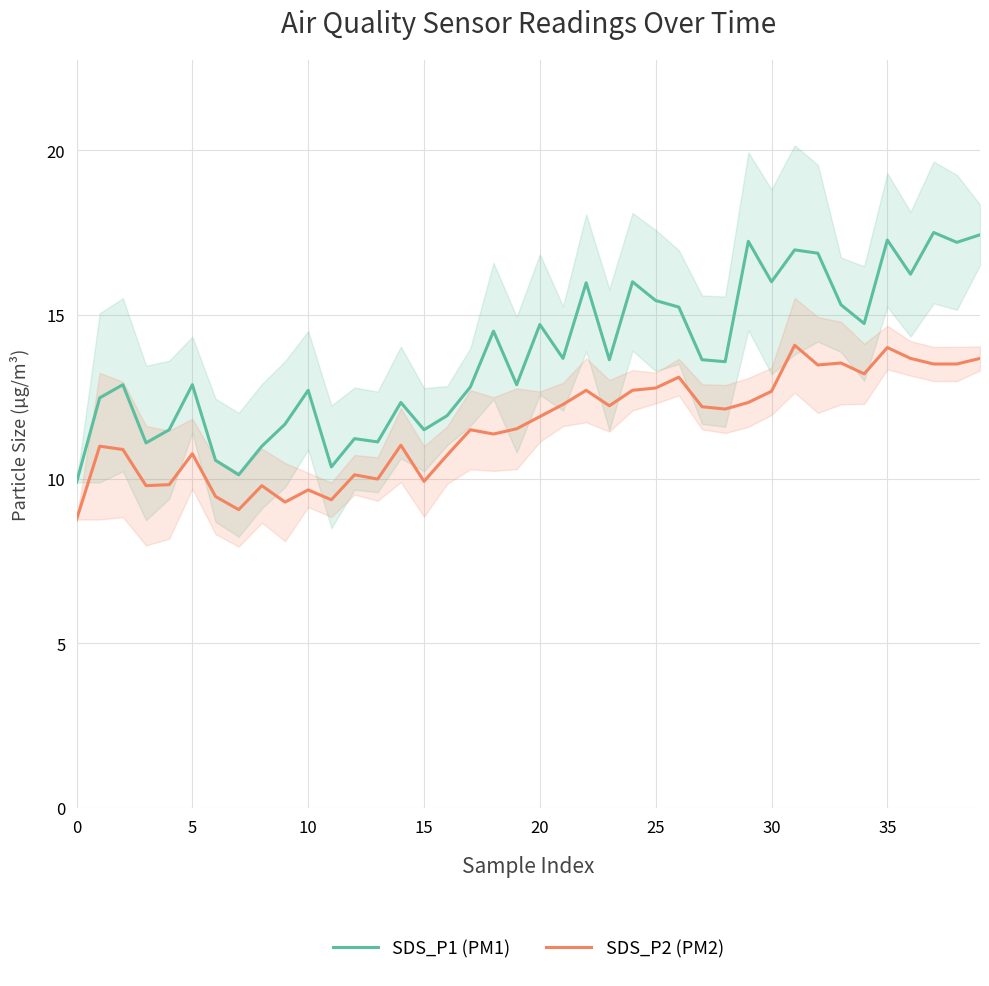

At how many categories does at least one series exceed 9?

40